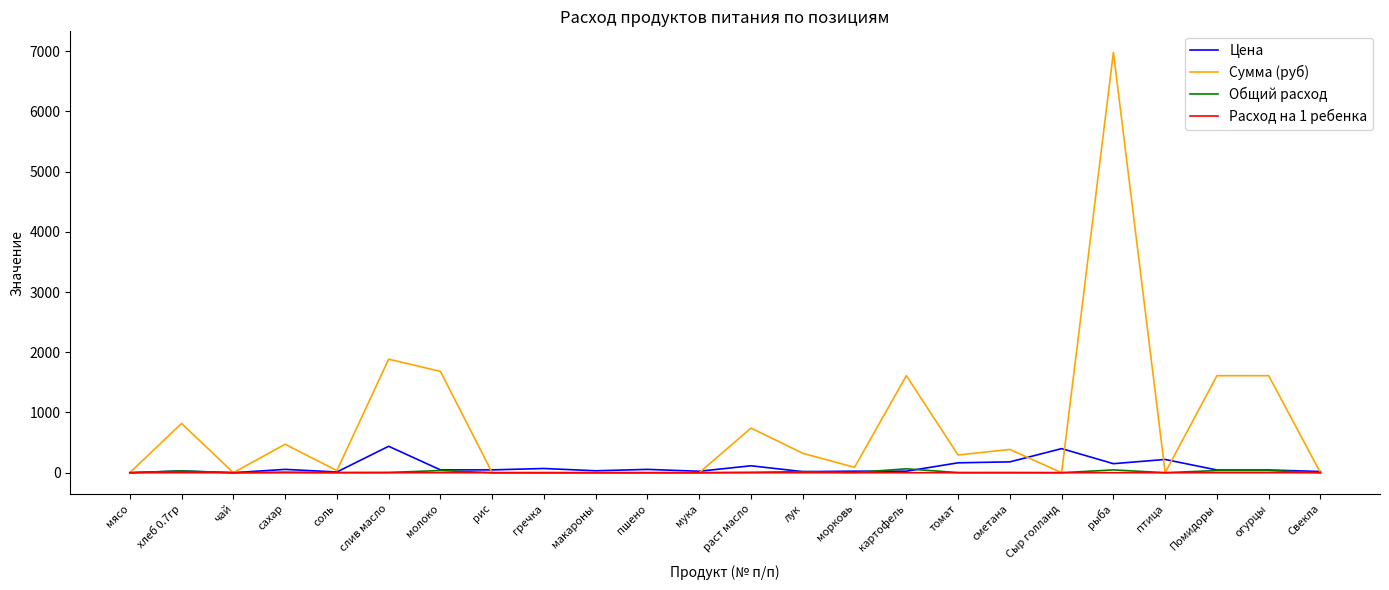

What is the difference between the maximum and second lowest values in the Сумма (руб) series?

6981.0